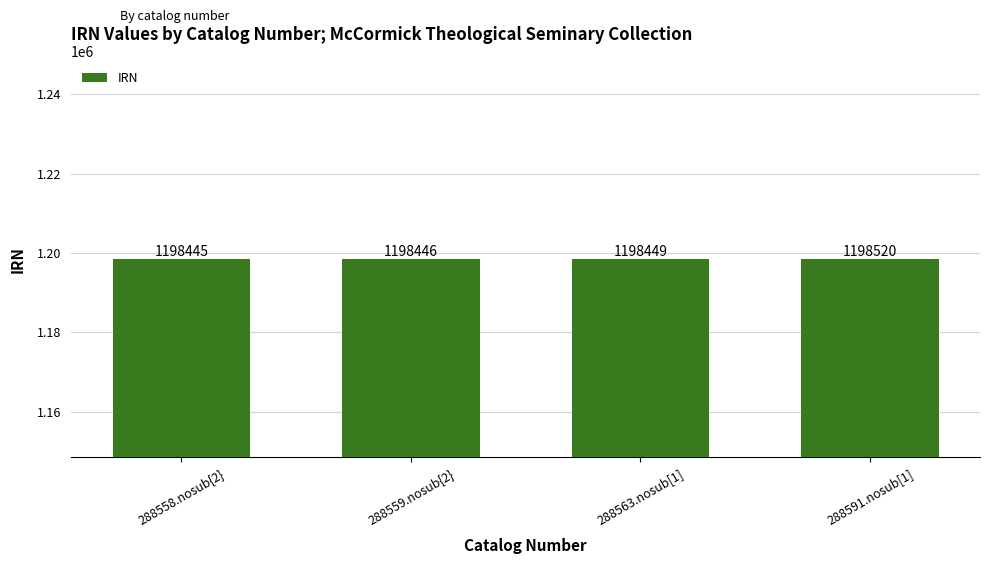

Is it true that the value at 288591.nosub[1] is 1198520?

True